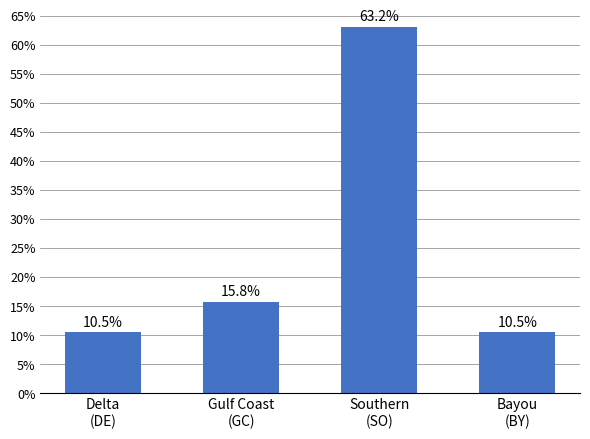

The value at Gulf Coast
(GC) is 21.6. True or false?

False